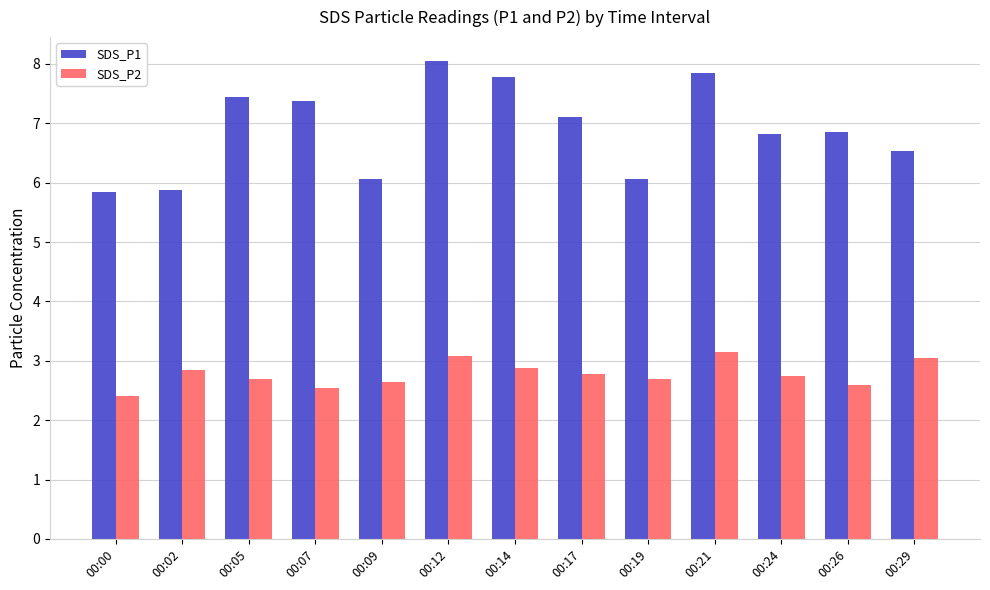

Read the SDS_P1 value at 00:19.

6.1